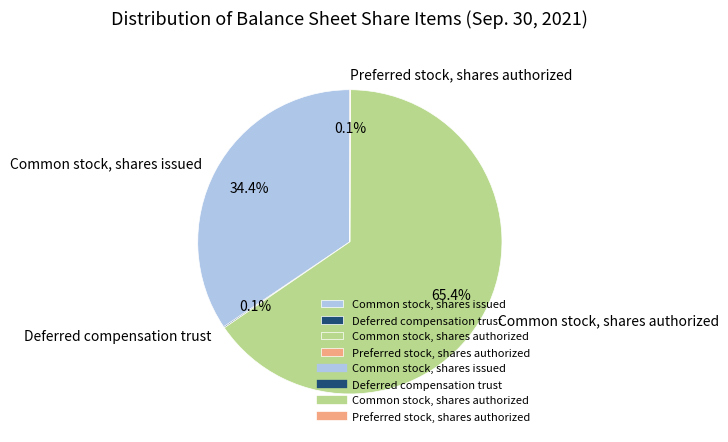

Is there a majority slice in this chart?

Yes